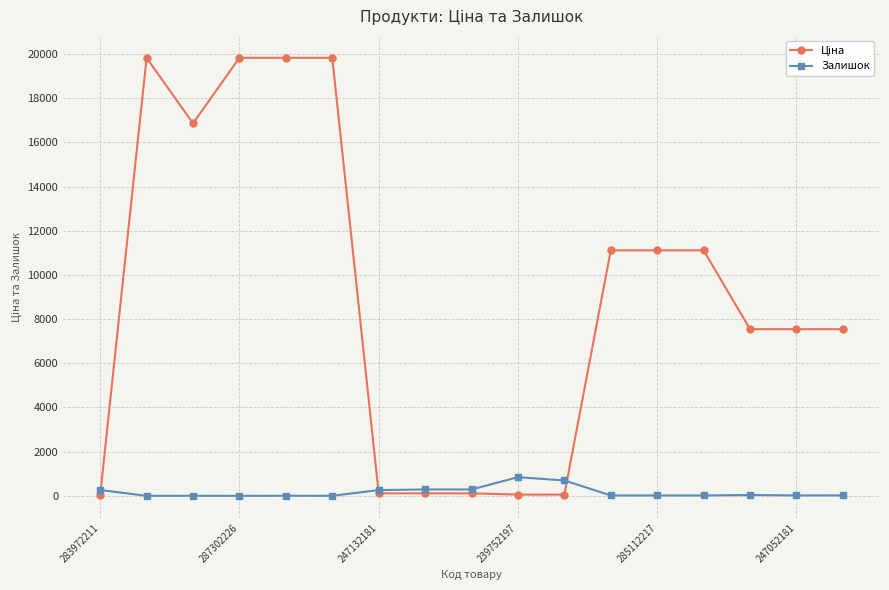

What is the highest value of the Залишок series?

845.0